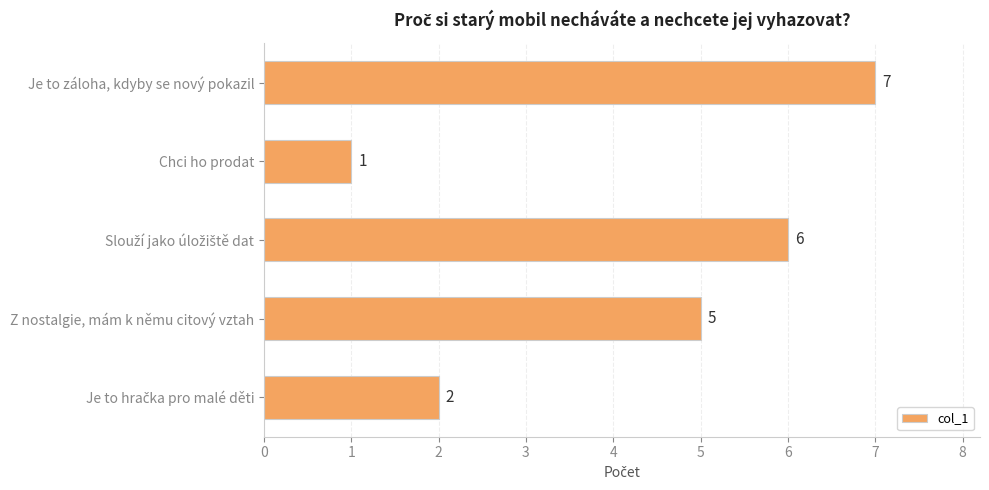

The value at Z nostalgie, mám k němu citový vztah is 1. True or false?

False